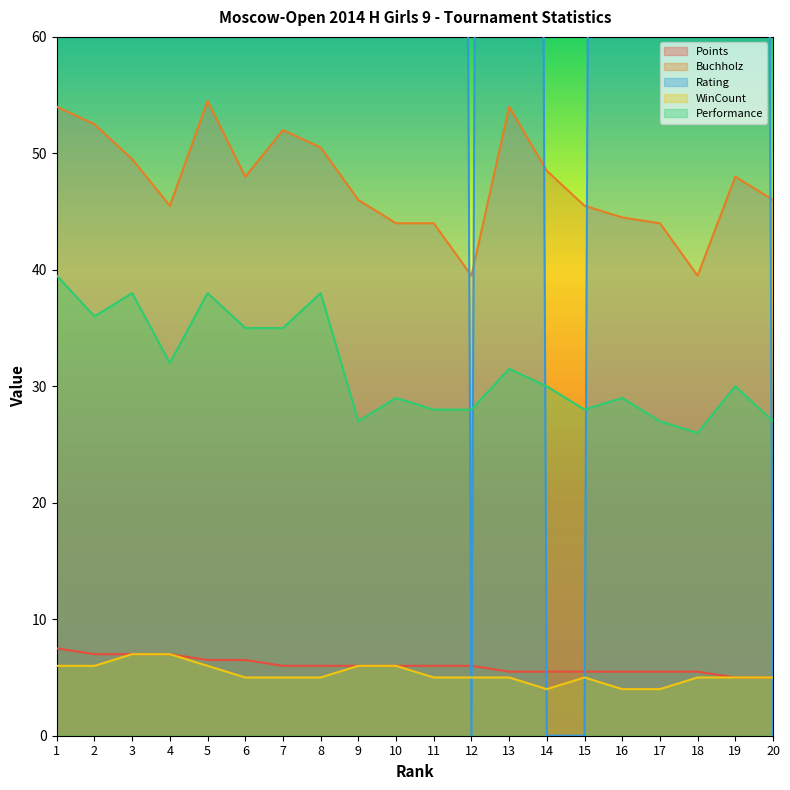

What is the difference between the highest and lowest values at 20?

46.0